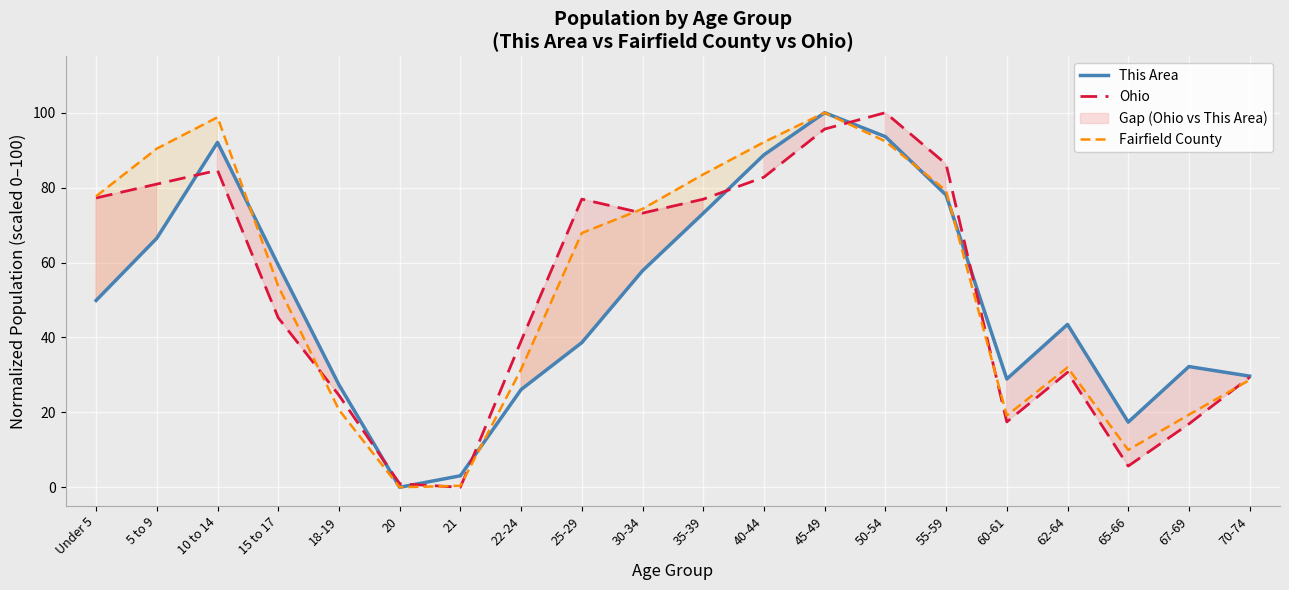

Reading left to right, list all the values displayed in this chart.

This Area: Under 5=49.9	5 to 9=66.5	10 to 14=92.1	15 to 17=59.3	18-19=27.4	20=0.0	21=3.1	22-24=26.1	25-29=38.6	30-34=57.8	35-39=73.1	40-44=88.7	45-49=100.0	50-54=93.6	55-59=78.0	60-61=28.9	62-64=43.5	65-66=17.4	67-69=32.2	70-74=29.7
Ohio: Under 5=77.2	5 to 9=80.9	10 to 14=84.6	15 to 17=45.2	18-19=24.6	20=1.0	21=0.0	22-24=39.0	25-29=76.9	30-34=73.2	35-39=76.9	40-44=82.8	45-49=95.6	50-54=100.0	55-59=86.3	60-61=17.4	62-64=30.7	65-66=5.7	67-69=16.9	70-74=29.4
Fairfield County: Under 5=77.7	5 to 9=90.4	10 to 14=98.8	15 to 17=53.7	18-19=20.7	20=0.0	21=0.4	22-24=31.5	25-29=67.9	30-34=74.3	35-39=83.5	40-44=92.1	45-49=100.0	50-54=92.4	55-59=79.2	60-61=19.1	62-64=32.0	65-66=10.0	67-69=19.4	70-74=28.6